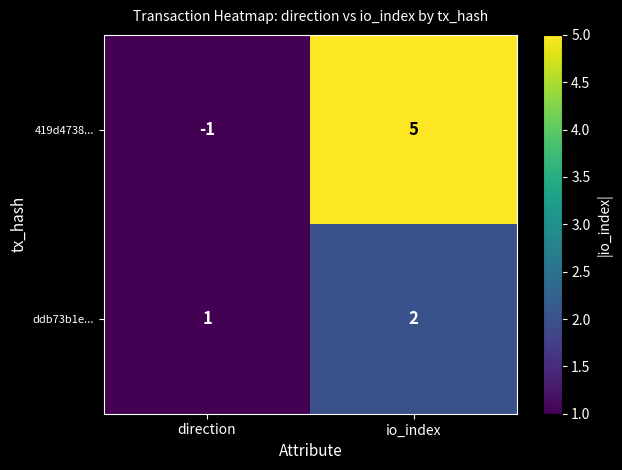

Between direction and io_index, which series saw the biggest shift?

419d4738...